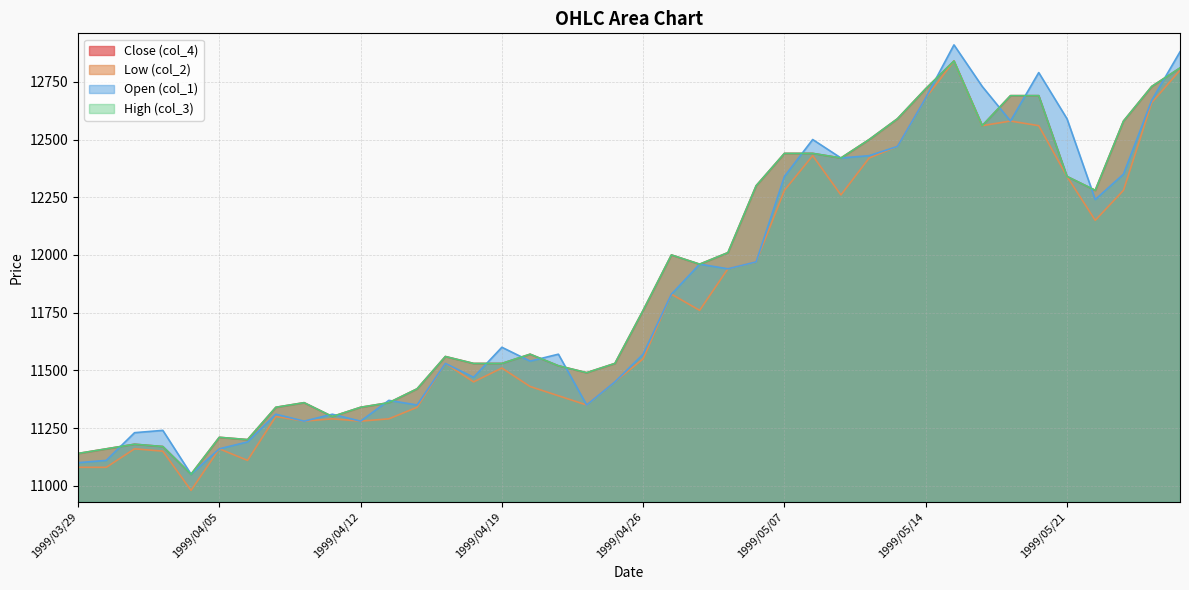

What is the label of the 27th point from the right?

1999/04/15